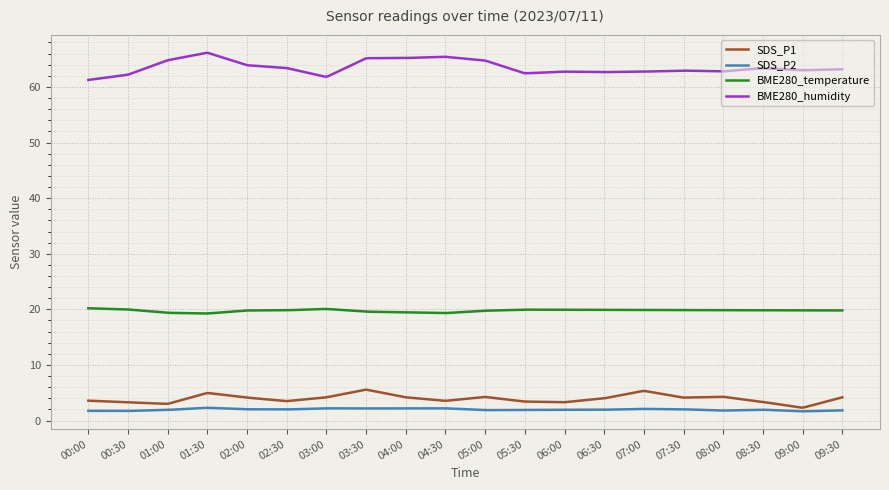

What is the highest value of the SDS_P2 series?

2.3